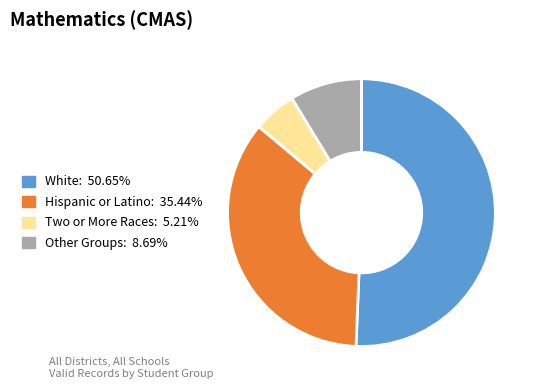

Approximately how many times larger is the value at Hispanic or Latino: 35.44% compared to Two or More Races: 5.21%?

6.8